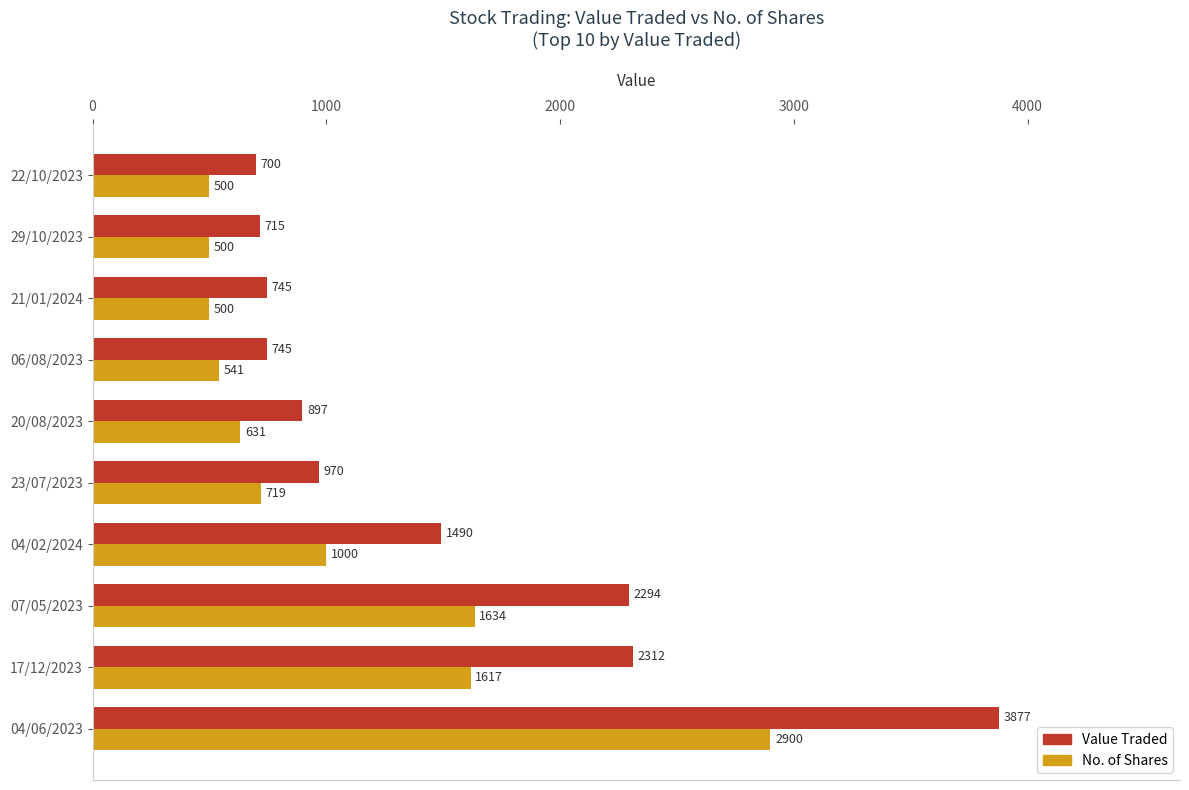

What is the smallest value displayed?

500